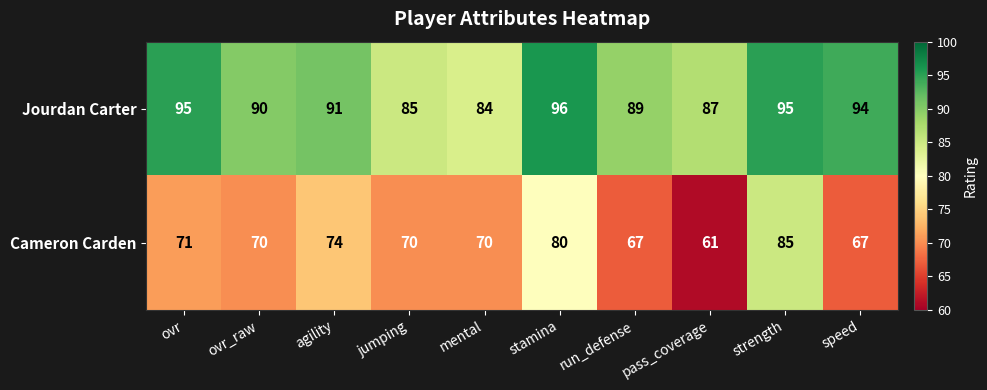

Is it true that Cameron Carden equals 105 at stamina?

False